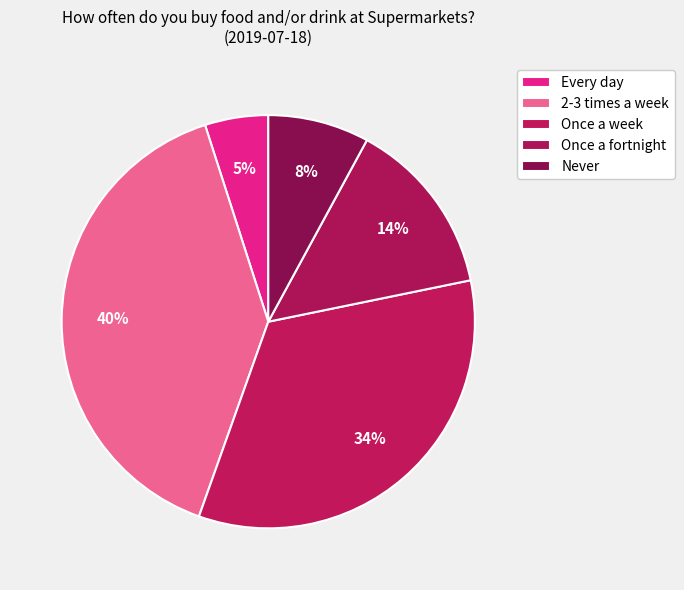

Does any single category account for the majority?

No